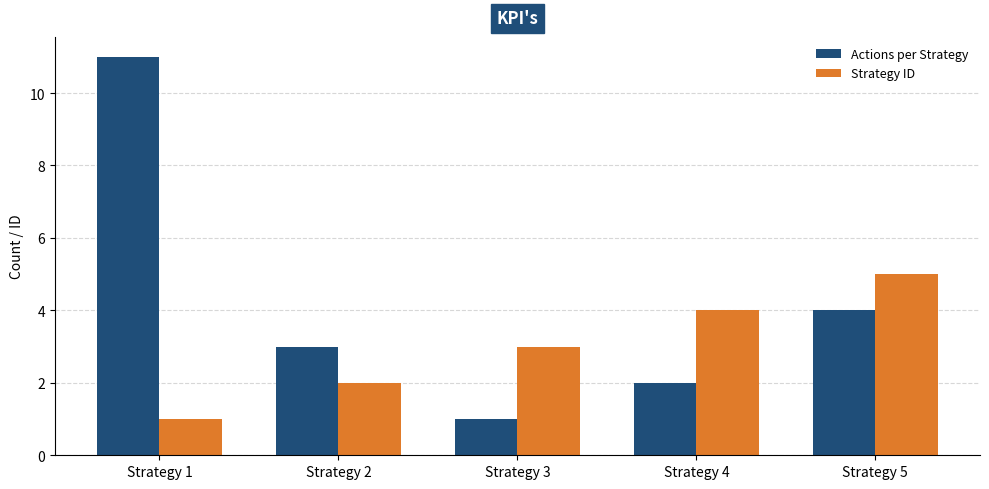

How many bars are there in each group?

2